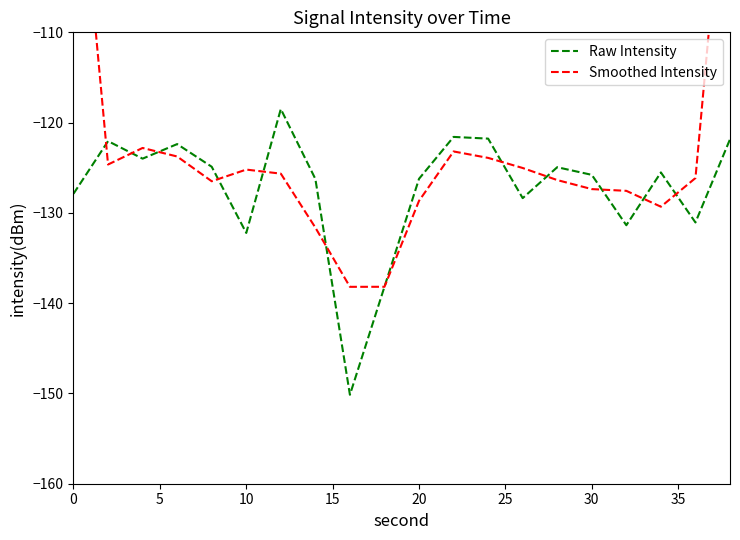

How many times do Raw Intensity and Smoothed Intensity cross each other?

12